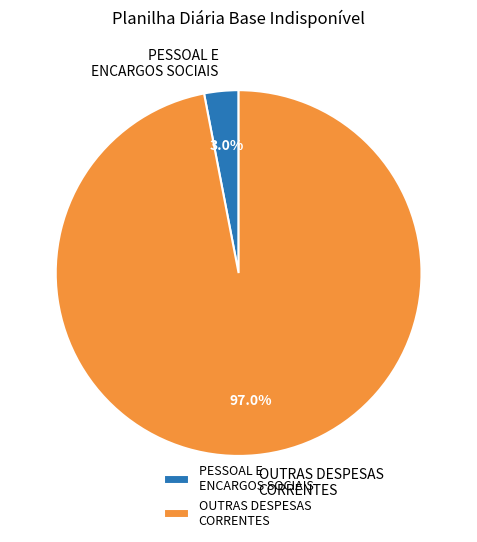

Which slice is the smallest?

PESSOAL E ENCARGOS SOCIAIS